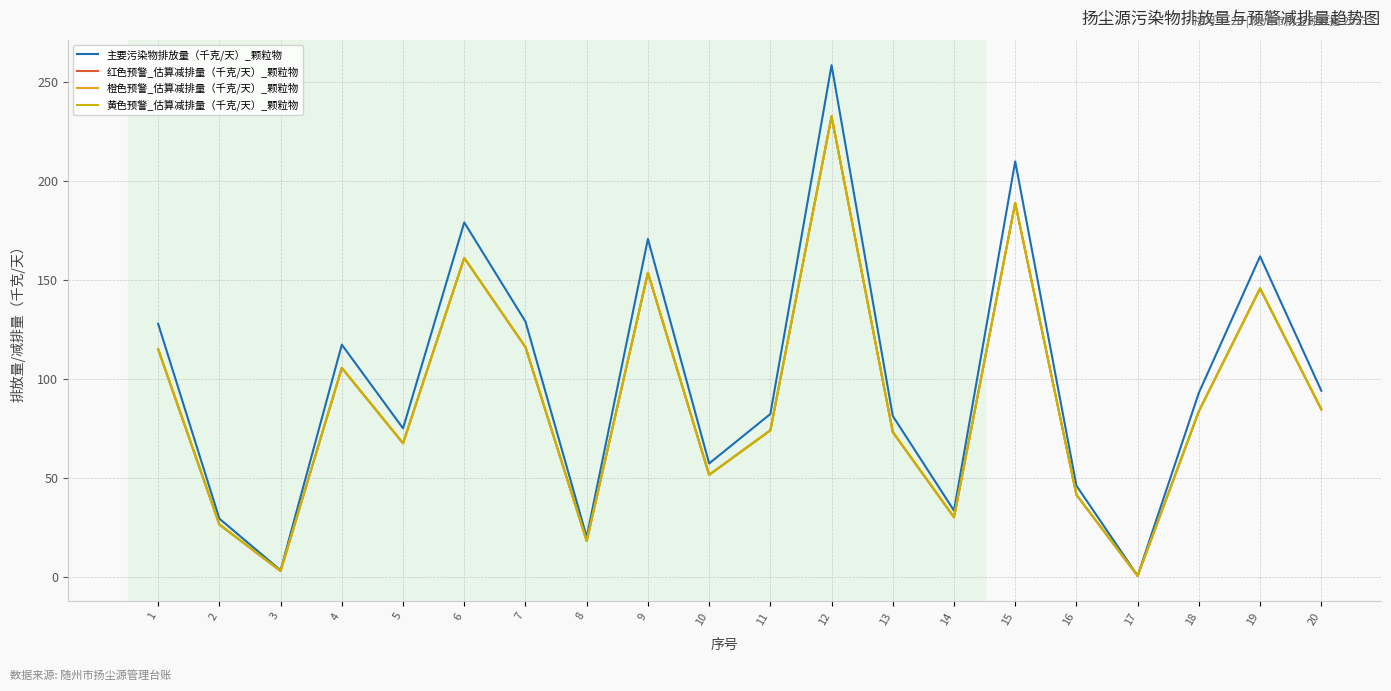

Does the chart have visible grid lines?

Yes